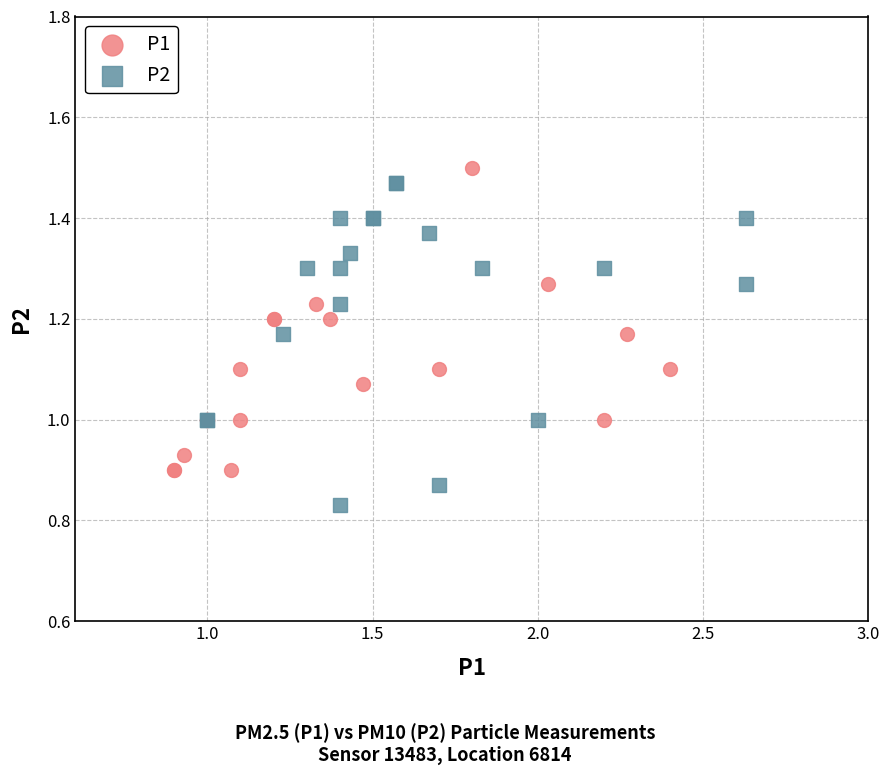

Which series reaches the minimum Y coordinate?

P2